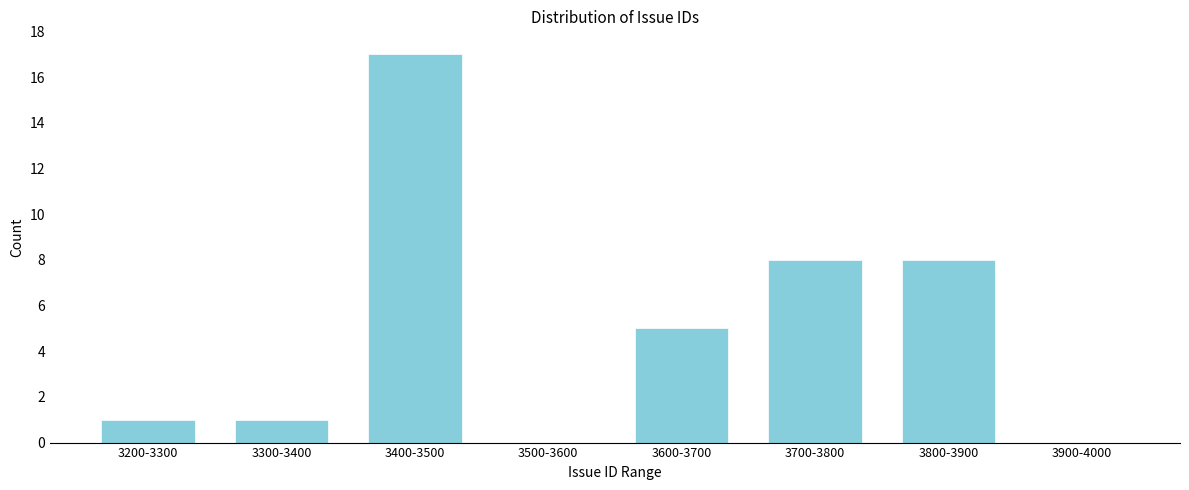

What is the sum of all values?

40